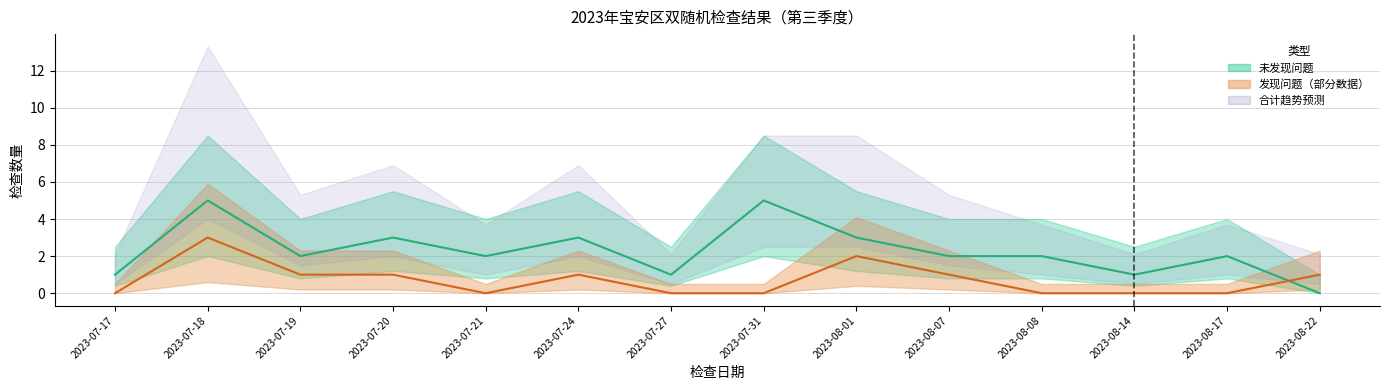

What is the label of the 6th point from the right?

2023-08-01